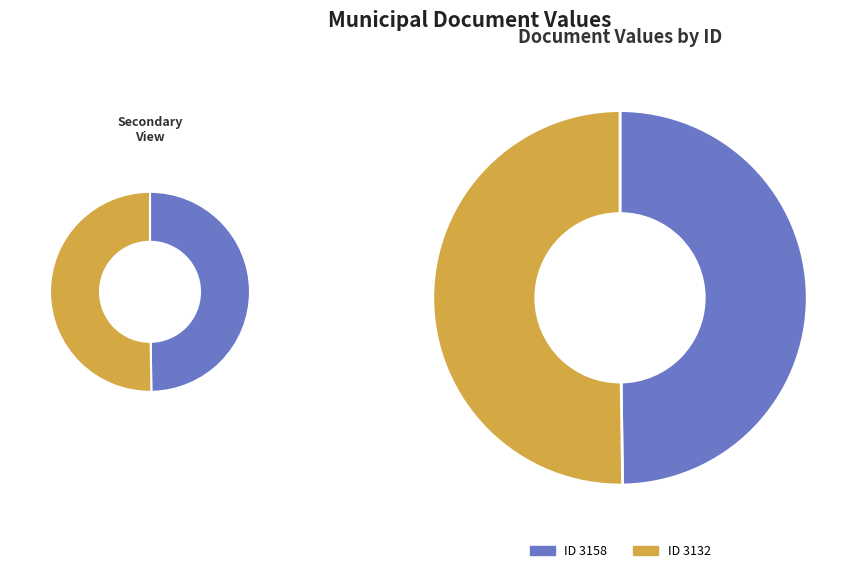

Between 3158 and 3132, which is larger?

3132